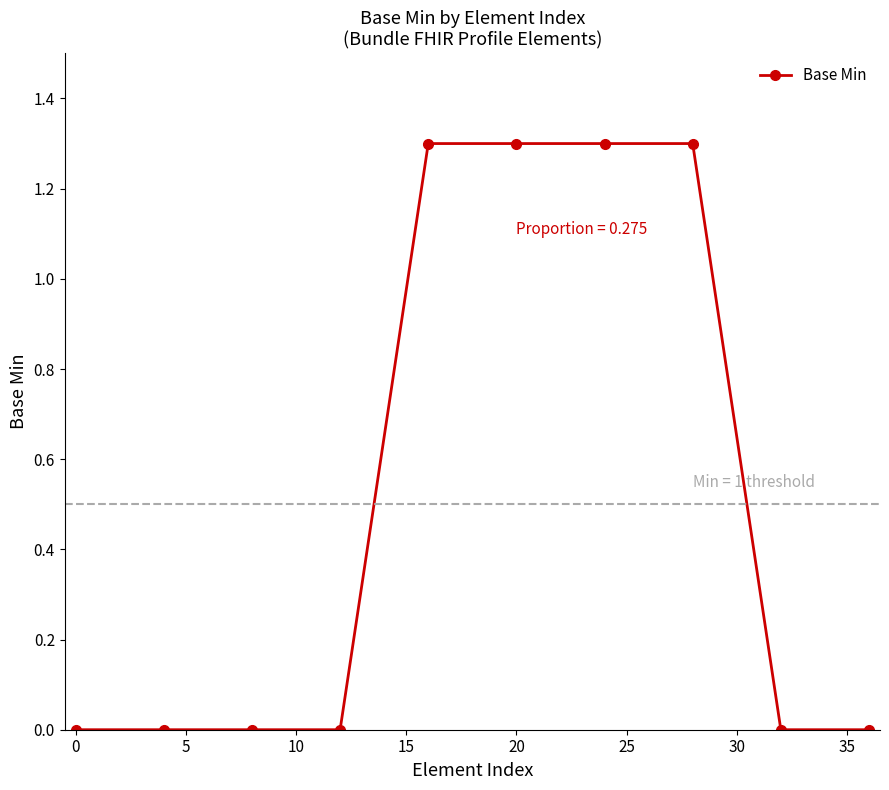

What is the value of the 8th point from the left?

1.3